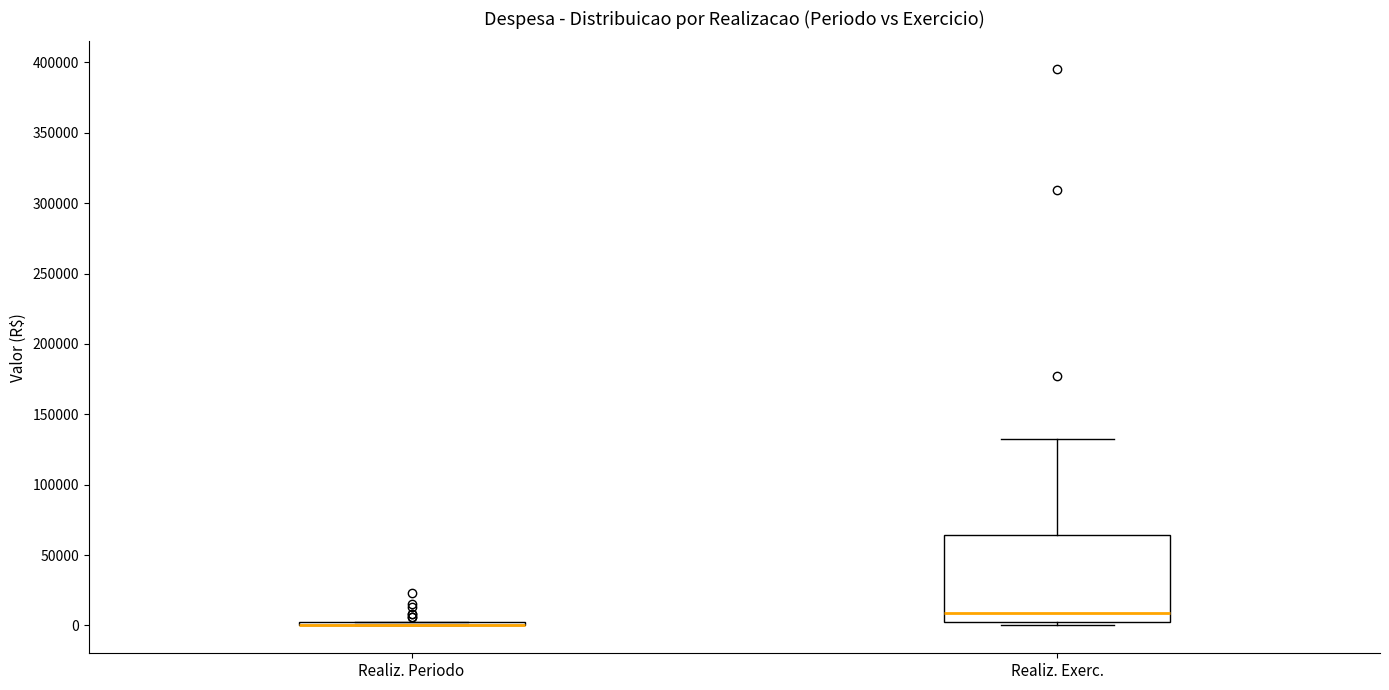

Comparing the boxes themselves (not the whiskers), which one is the tallest?

Realiz. Exerc.